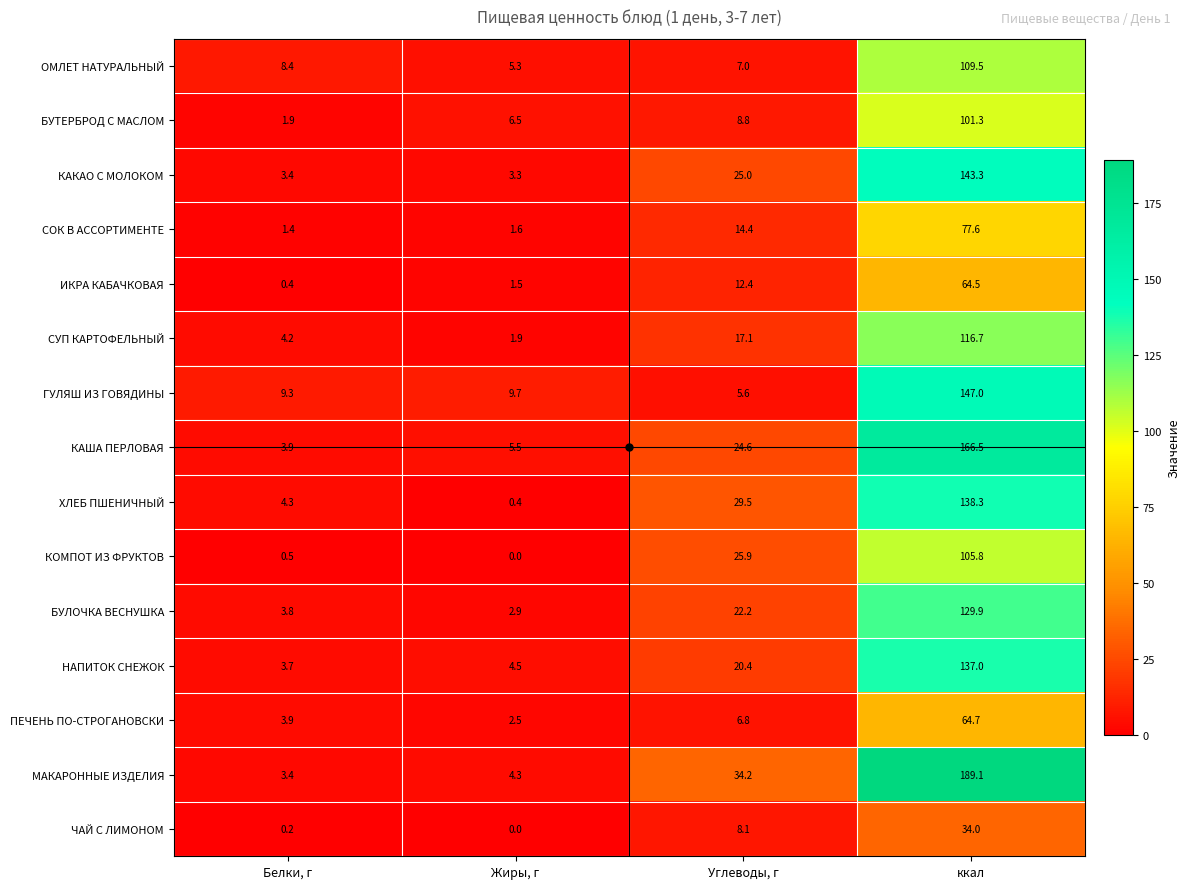

True or false: ХЛЕБ ПШЕНИЧНЫЙ has a value of 4.3 at Белки, г.

True